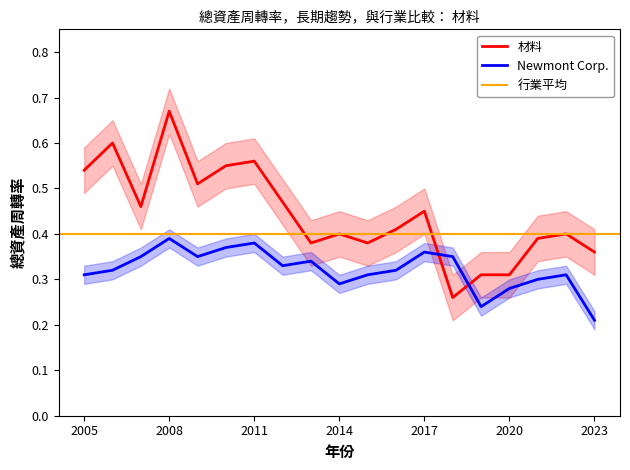

How many interior local peaks does the Newmont Corp. series have?

5